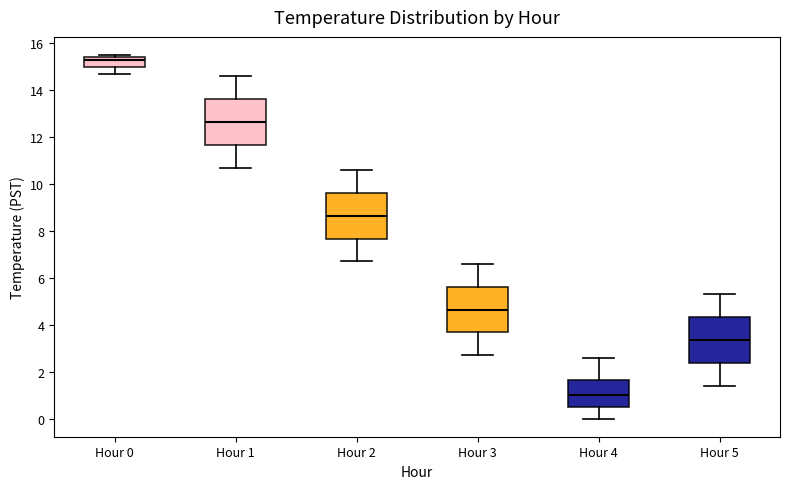

Where does the upper whisker of the box for Hour 2 end on the y-axis? The values are not printed on the chart, so give them approximately, as read against the axis.

10.6